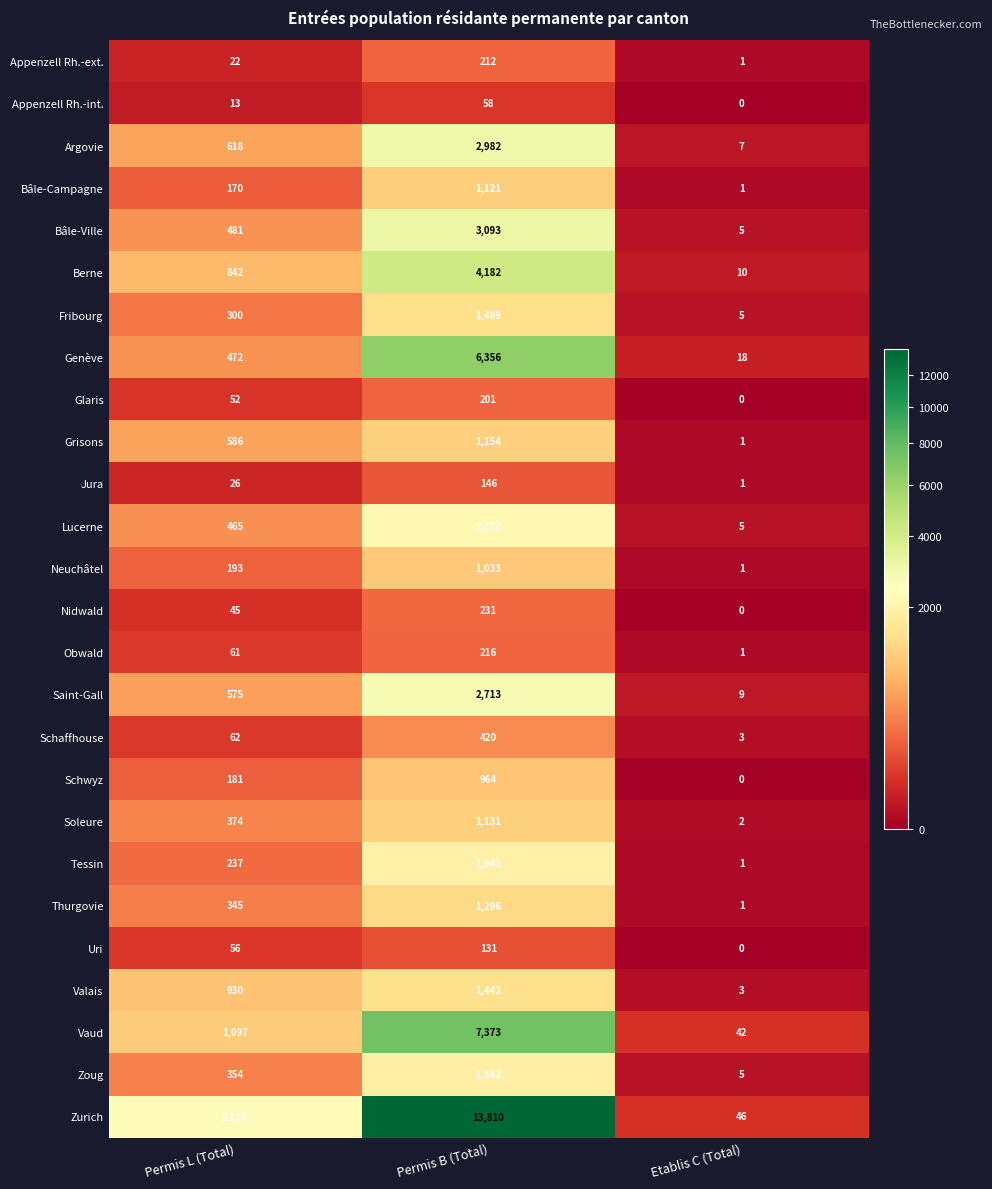

What is the total value across all series at Permis B (Total)?

57669